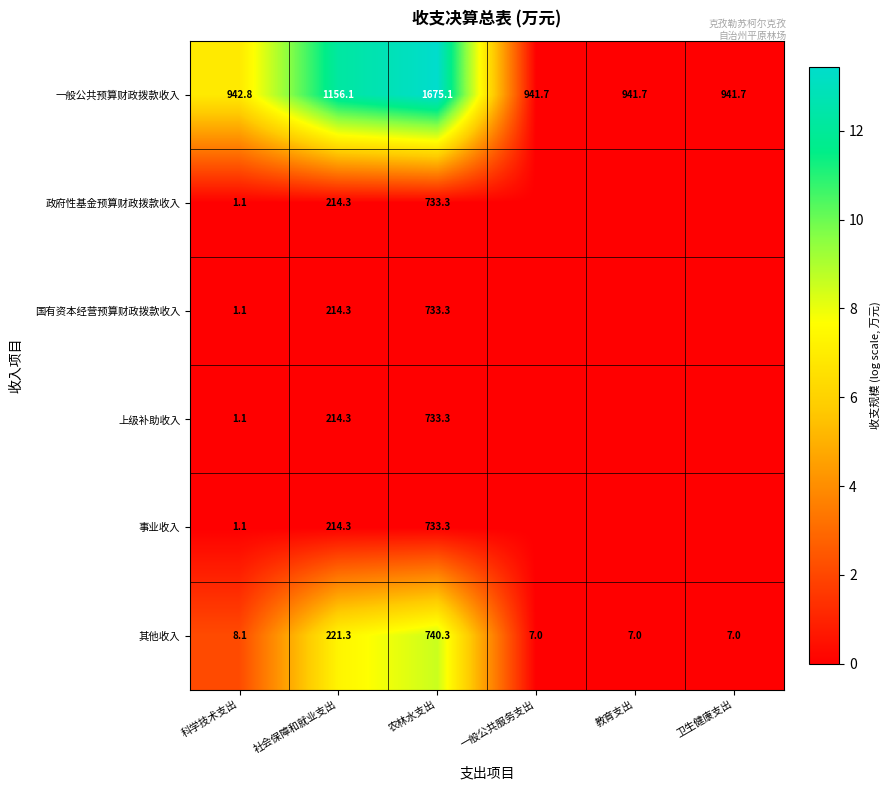

At how many categories does at least one series exceed 2?

3